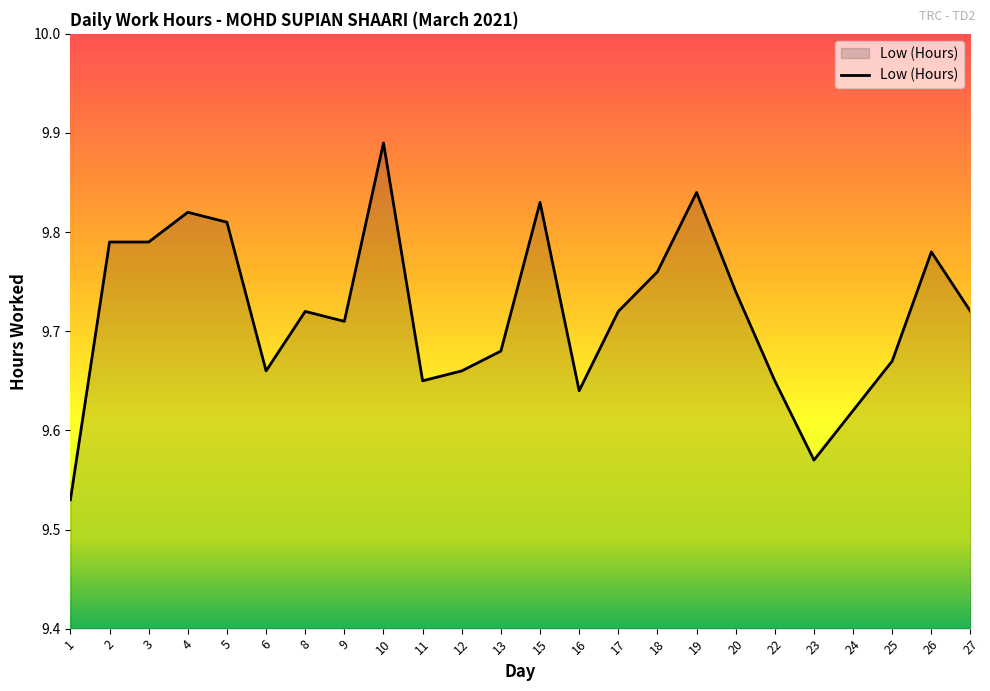

Between 16 and 15, which is larger?

15